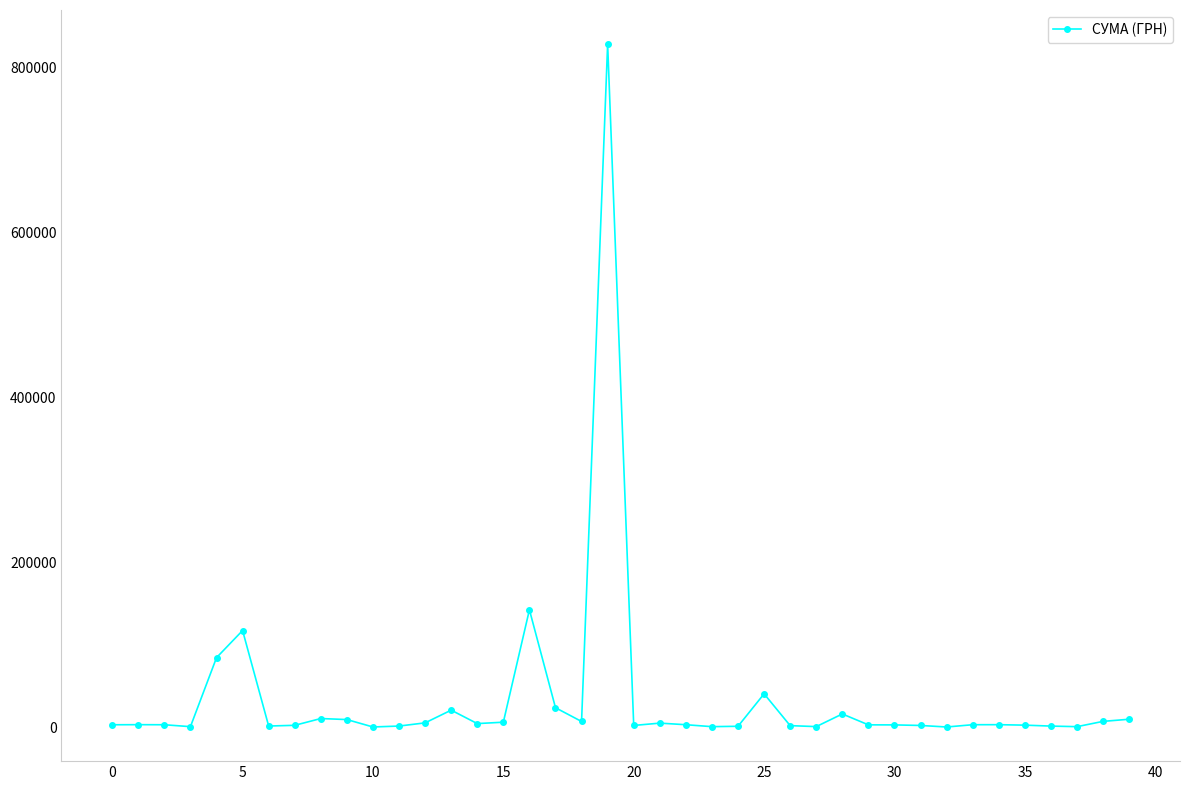

True or false: there are more than 0 points higher than both neighbors.

True